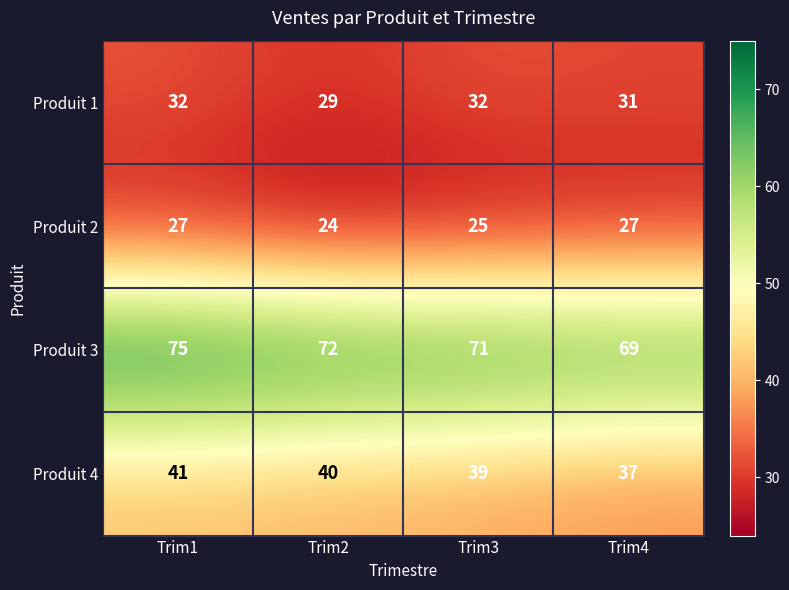

Reading left to right, what are all the values shown in this chart?

Produit 1: 32	29	32	31
Produit 2: 27	24	25	27
Produit 3: 75	72	71	69
Produit 4: 41	40	39	37